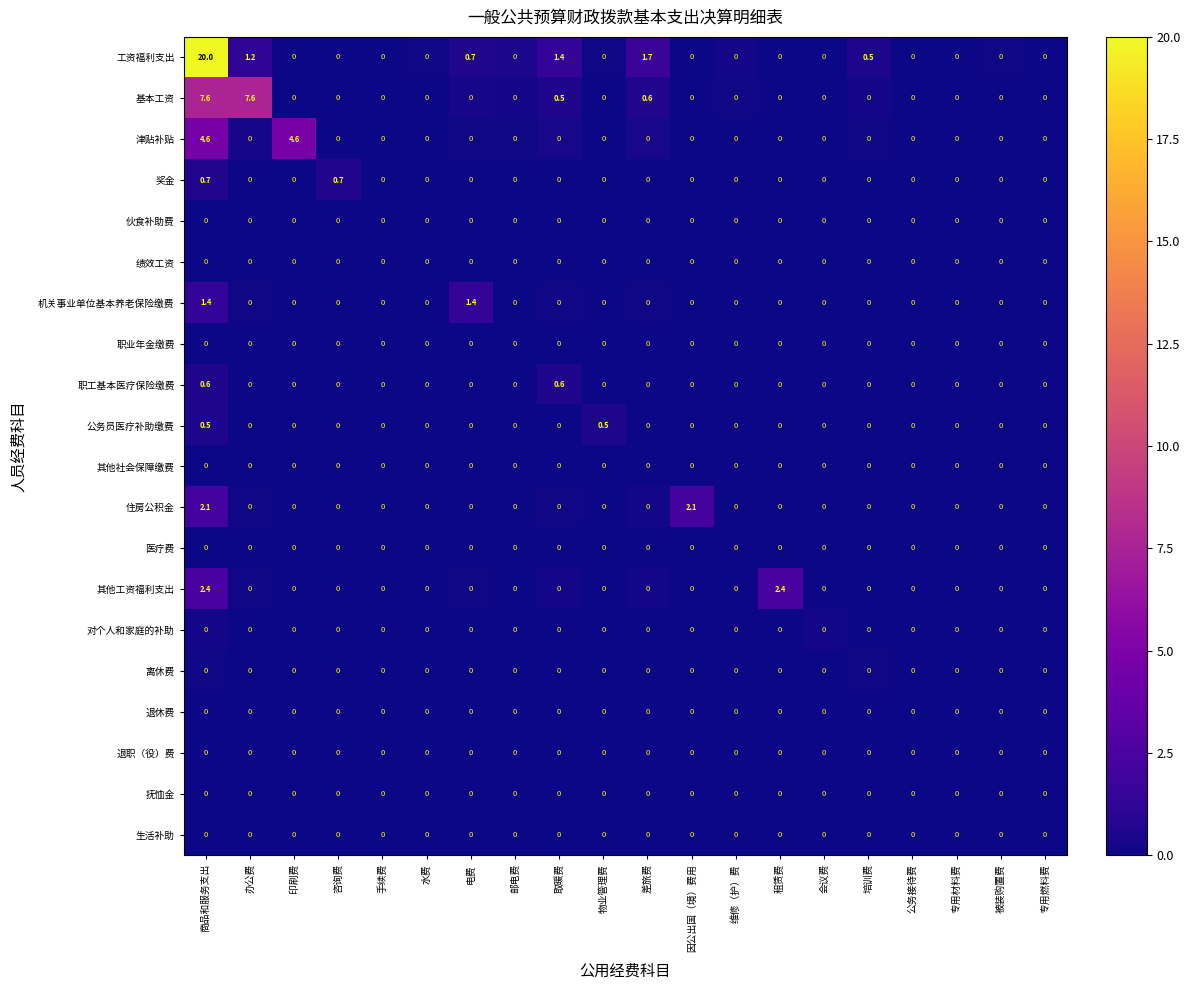

Which series changed the most between 咨询费 and 租赁费?

其他工资福利支出